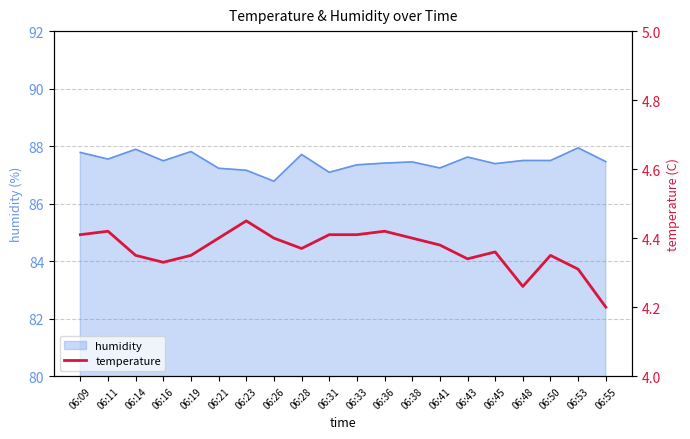

Which has a higher value, 06:48 or 06:33?

06:33